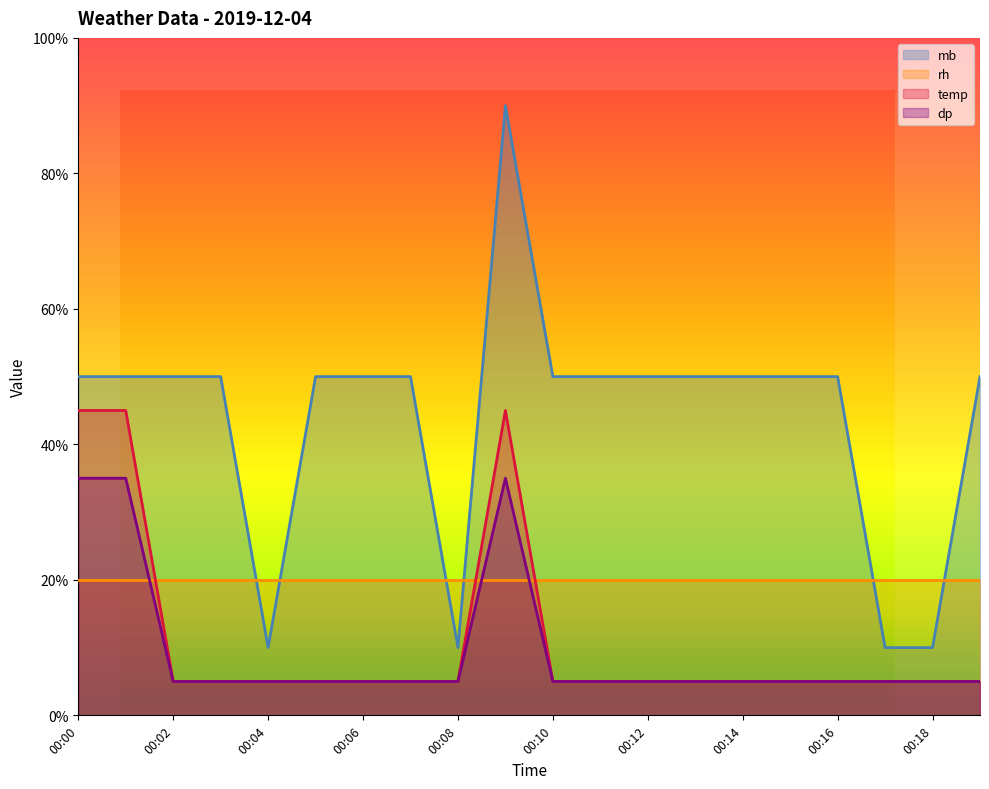

Where is dp nearest to the value 24?

00:02